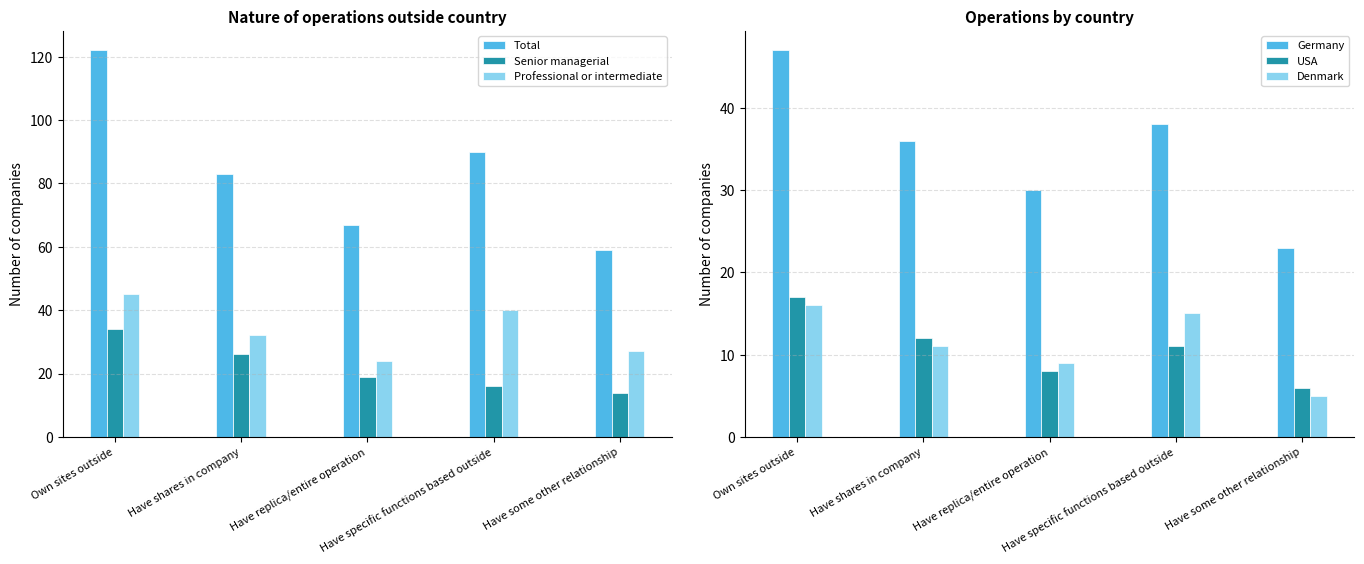

At which label does Professional or intermediate reach its minimum?

Have replica/entire operation